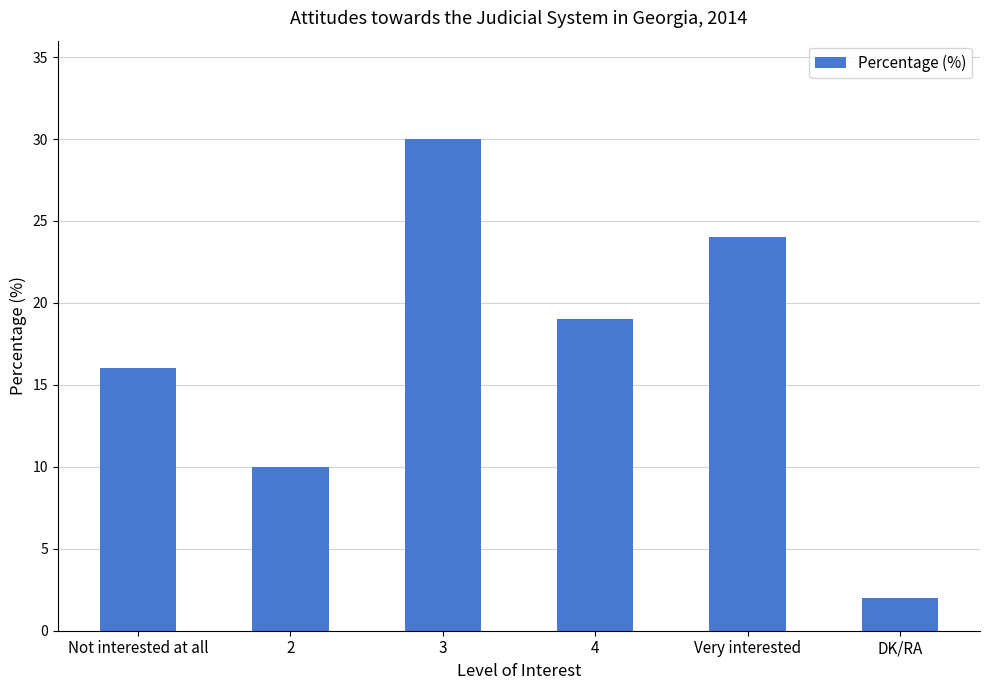

How many values are between 10 and 24?

4